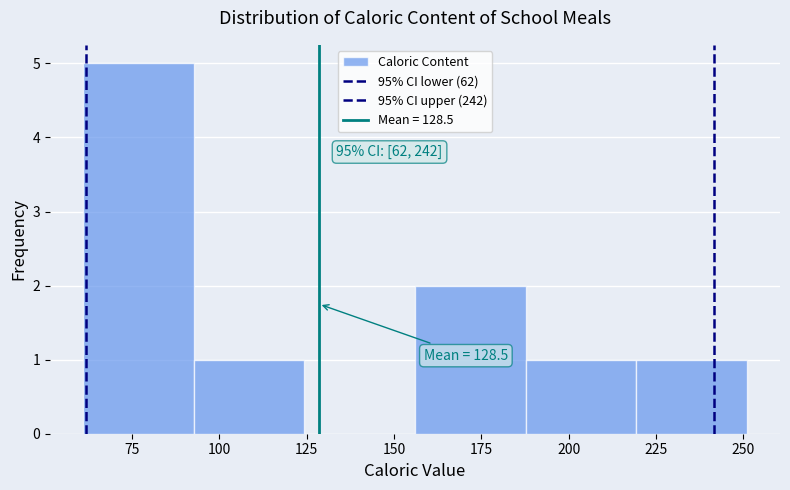

Which range on the x-axis has the tallest bar?

60 to 95